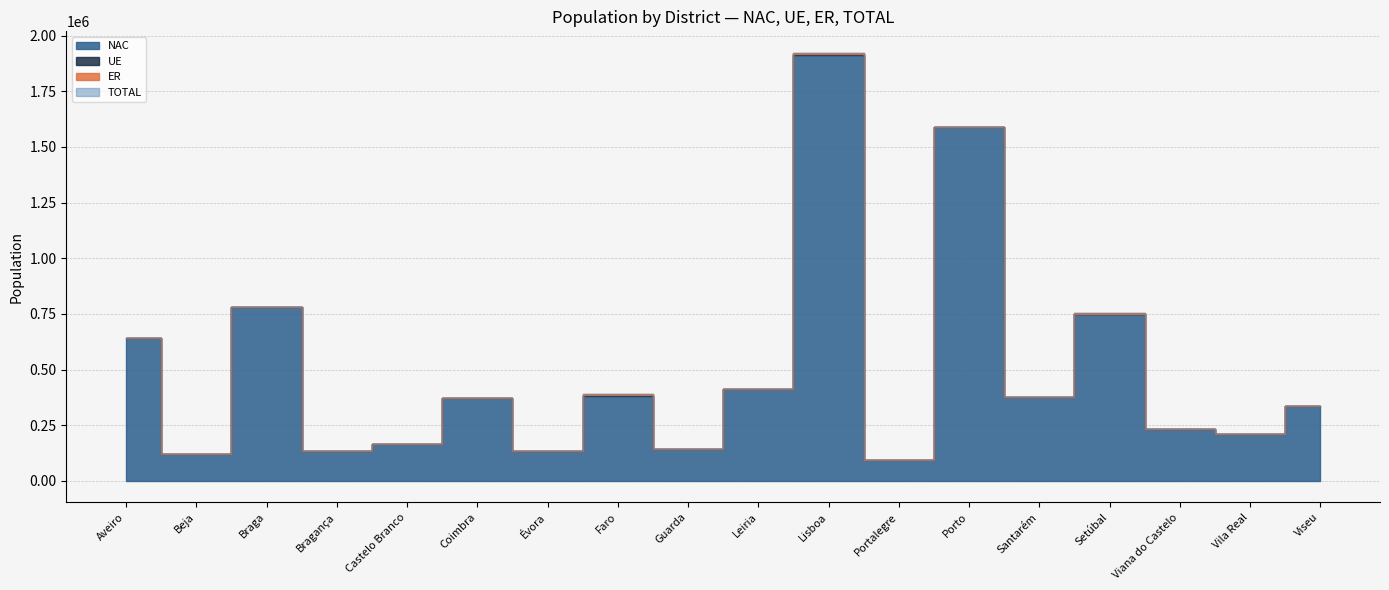

True or false: ER has more than 1 points higher than both neighbors.

True